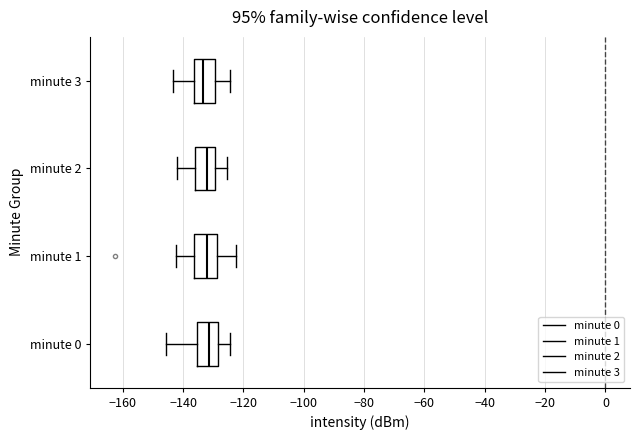

Where does the right whisker of the box for minute 1 end on the x-axis? The values are not printed on the chart, so give them approximately, as read against the axis.

-122